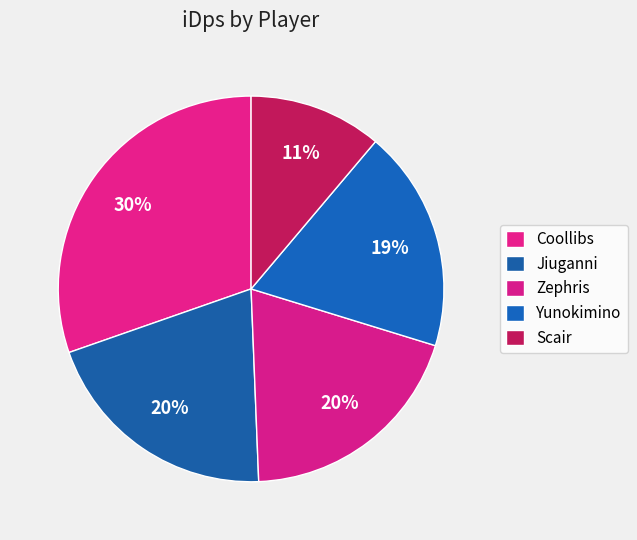

Count the number of slices in the pie.

5